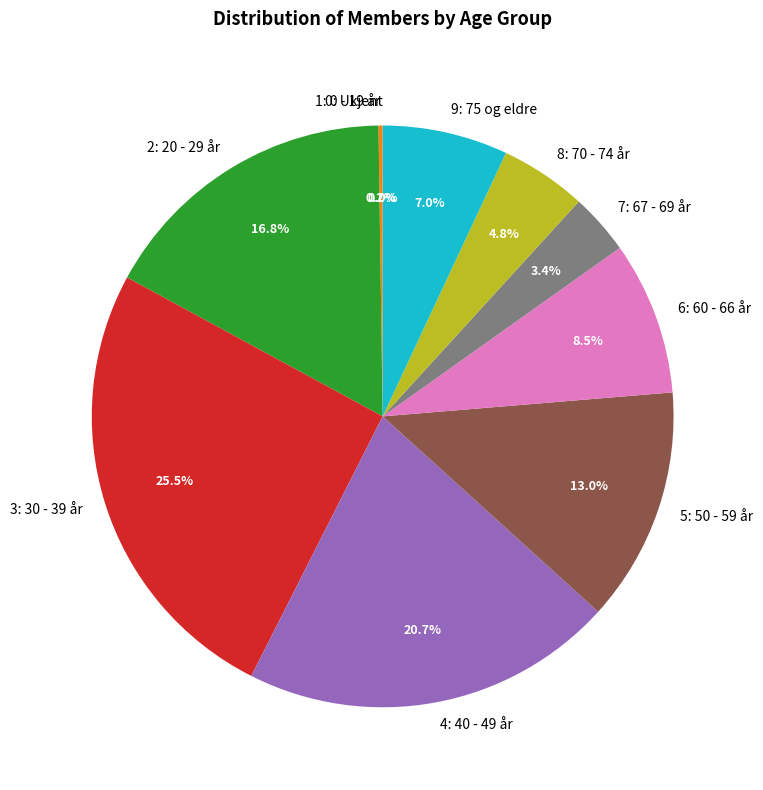

Which slice is the largest?

3: 30 - 39 år